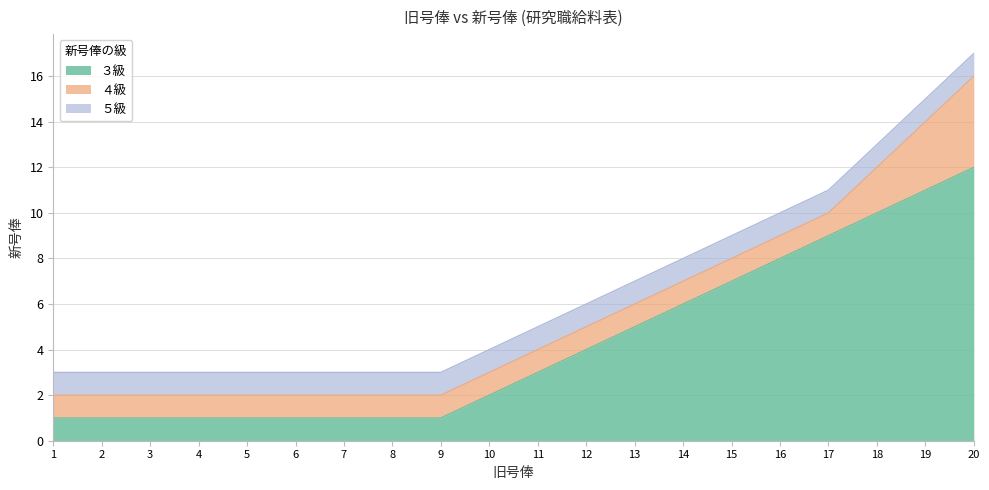

At which category is the sum across all series the highest?

20